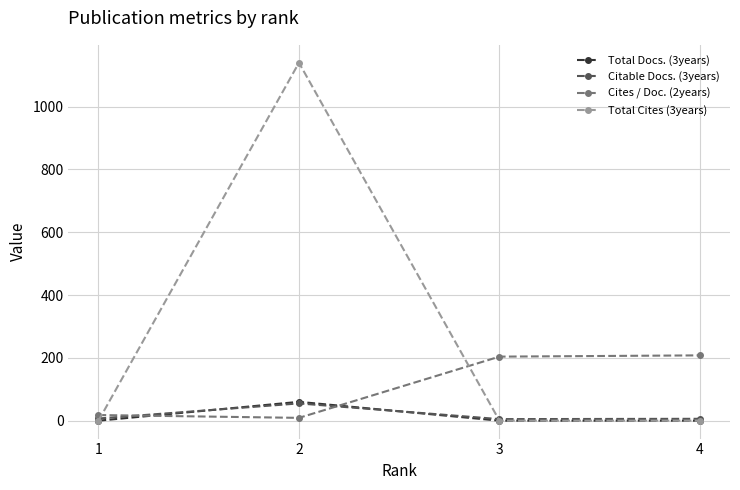

What is the value of the Citable Docs. (3years) point at the 2nd from the left?

55